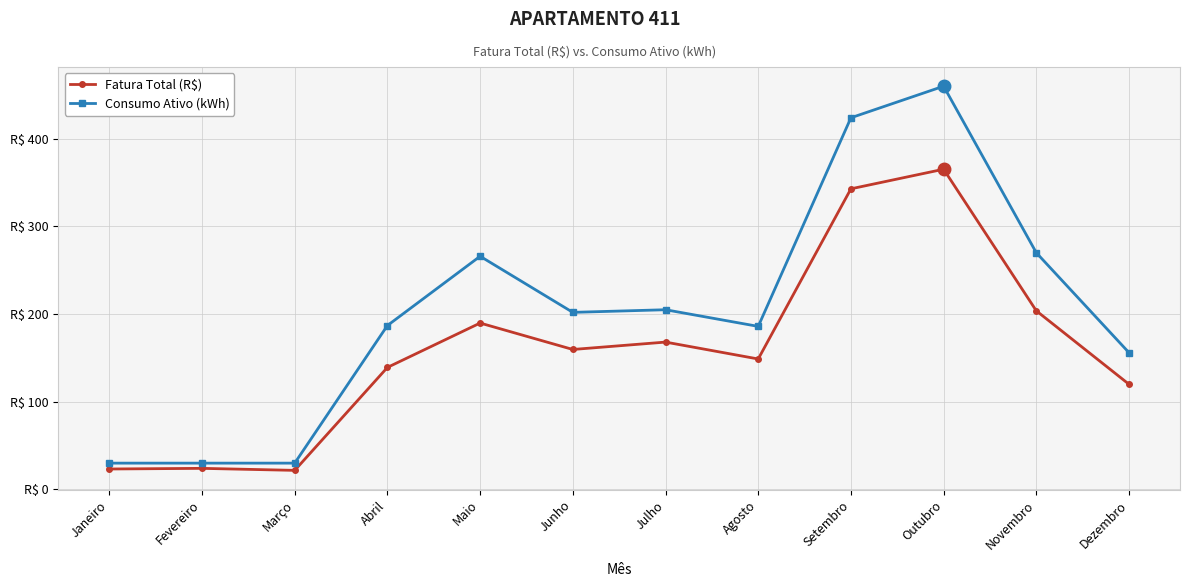

What is the label of the 9th point from the left?

Setembro